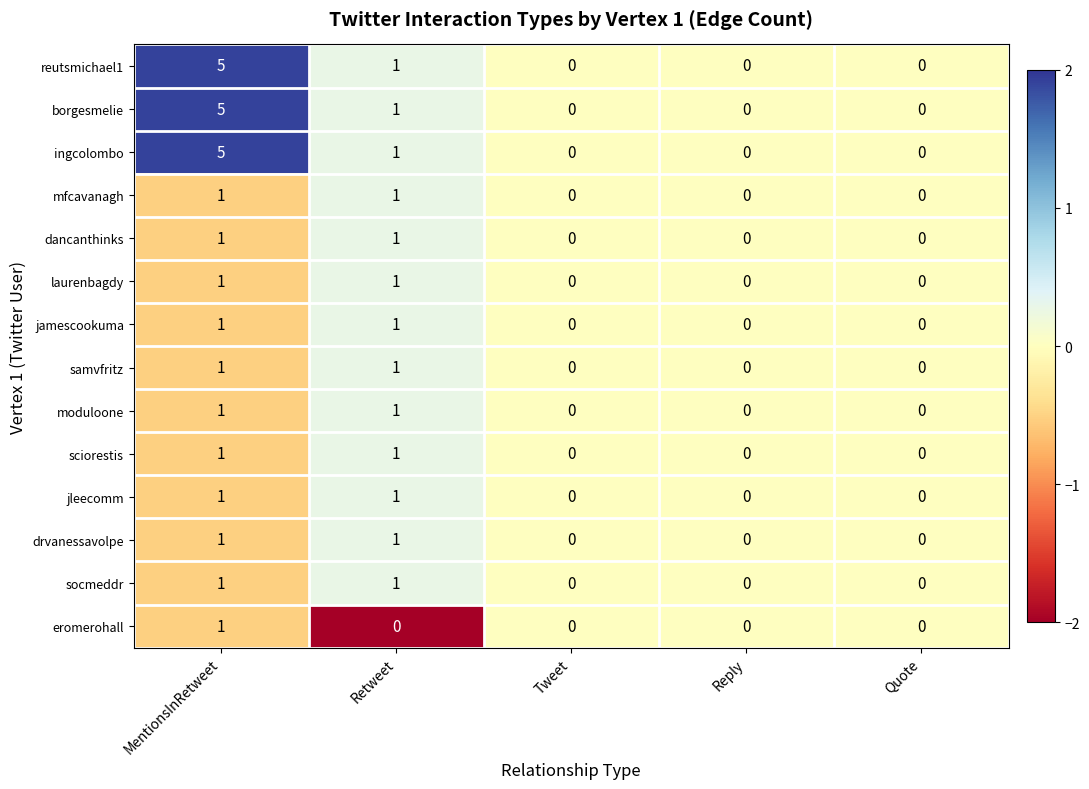

What is the difference between the highest and lowest values at Retweet?

1